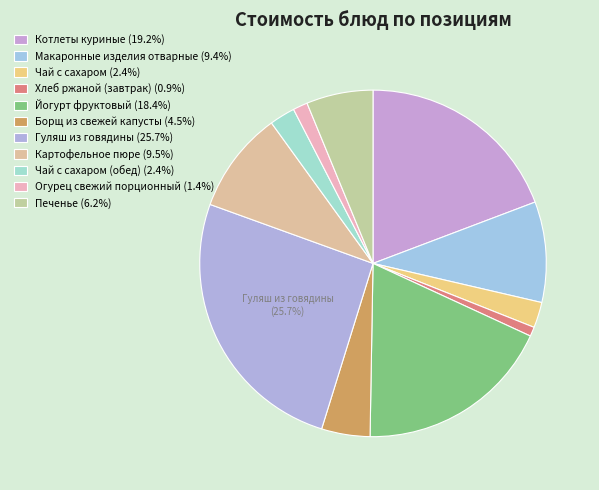

How many slices are in this pie chart?

11